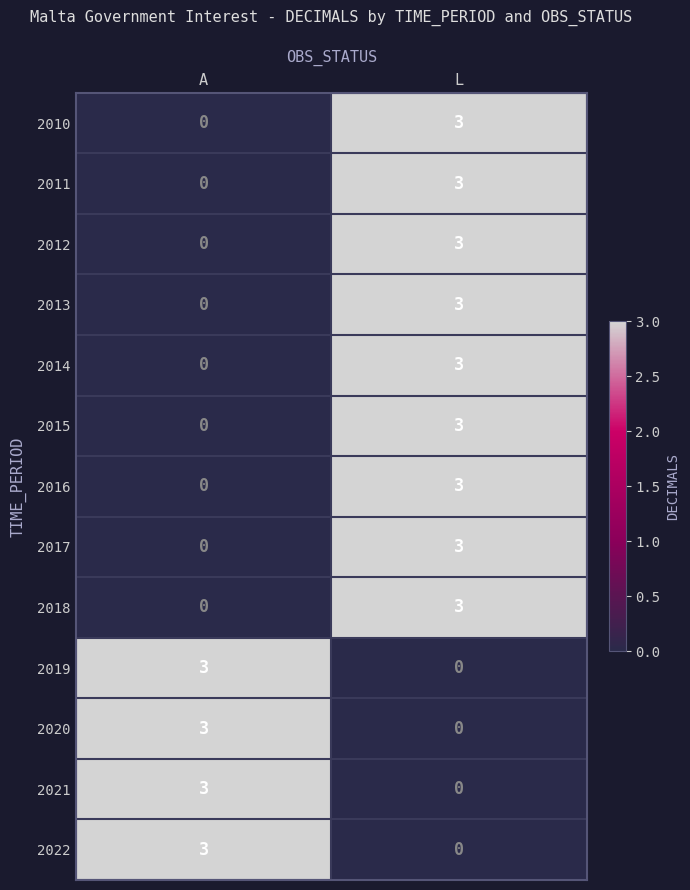

What is the maximum value for 2017?

3